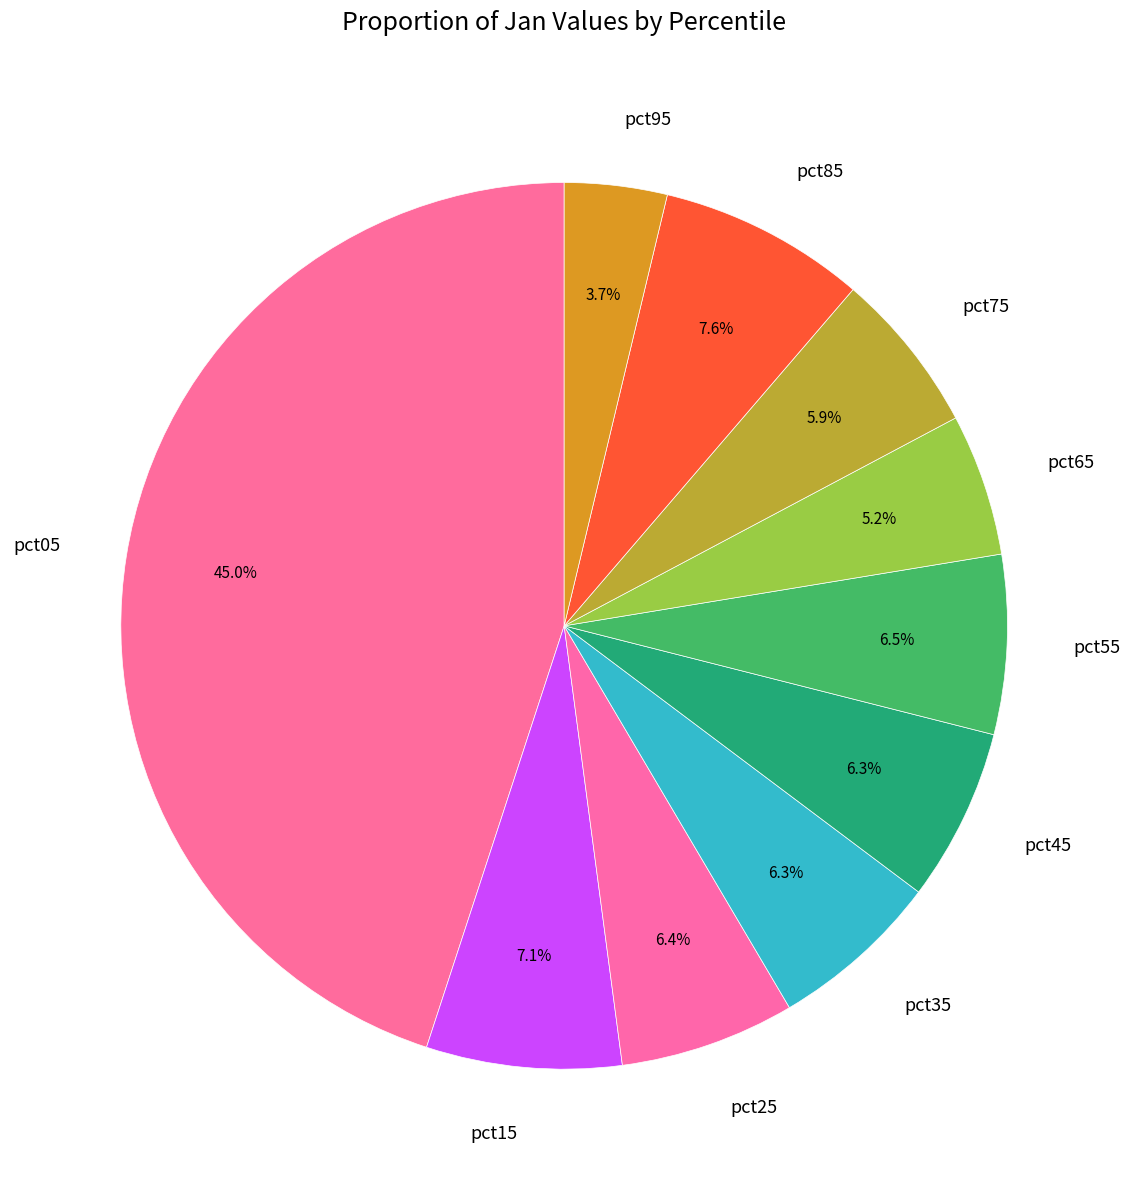

How many slices are in this pie chart?

10